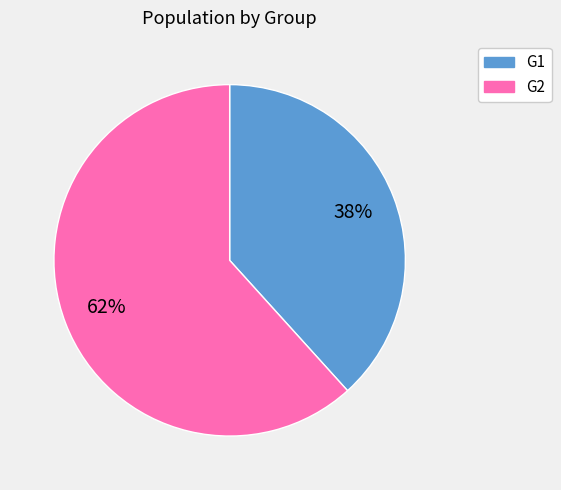

Combined, do G2 and G1 account for over 50%?

Yes